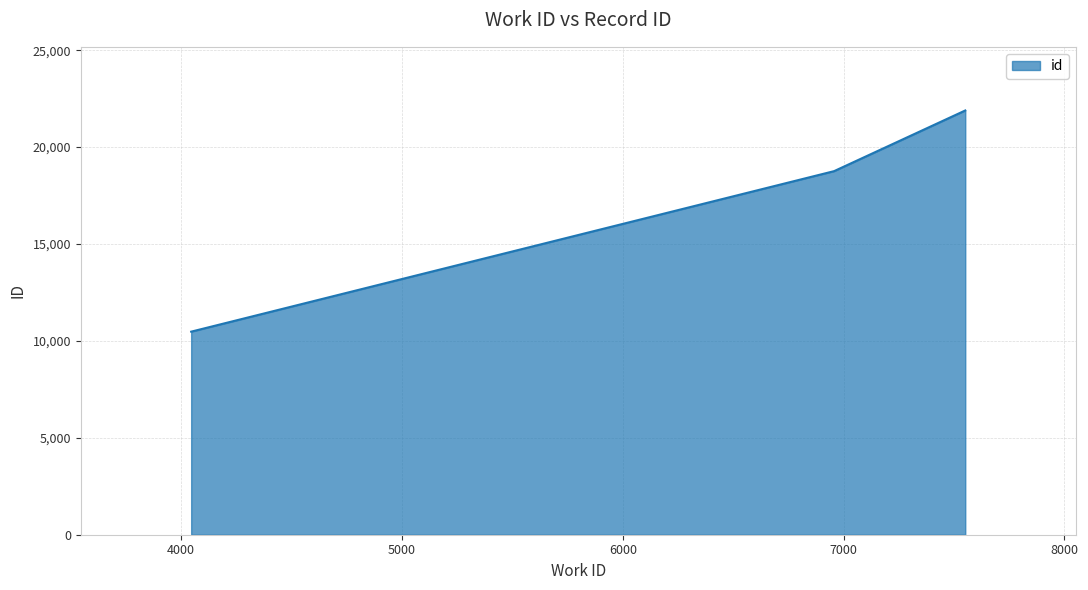

What is the minimum value shown in the chart?

10478